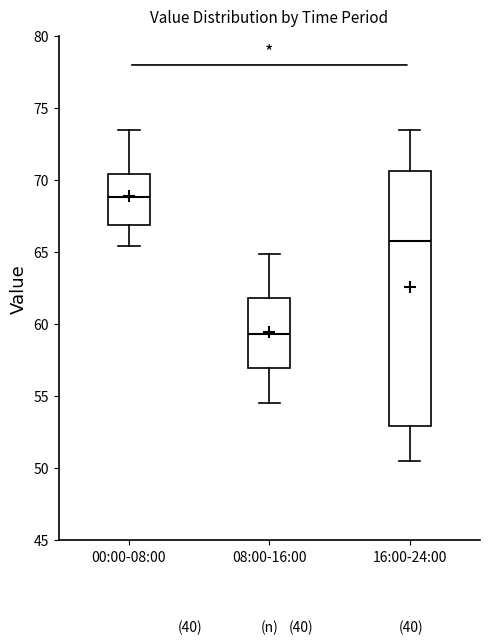

Which box is the tallest, from its lower edge to its upper edge?

16:00-24:00